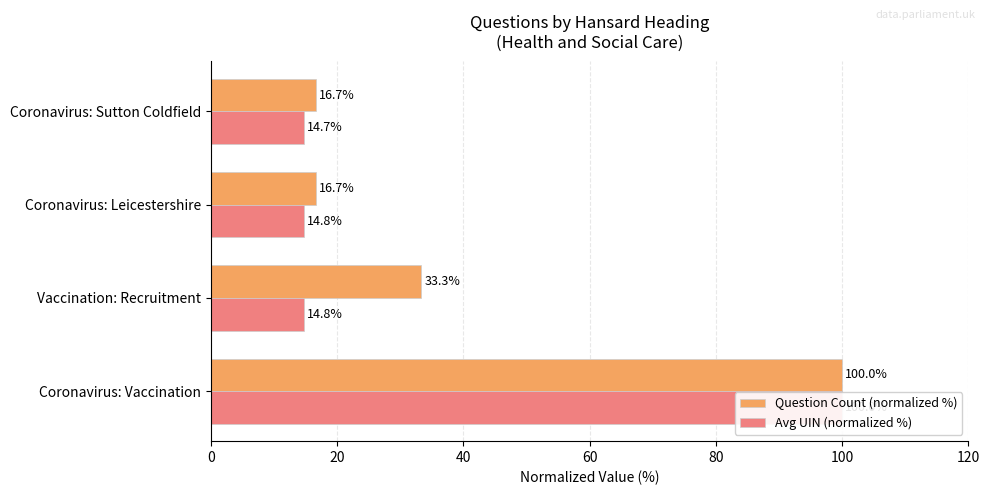

What is the sum of all Question Count (normalized %) values?

166.7